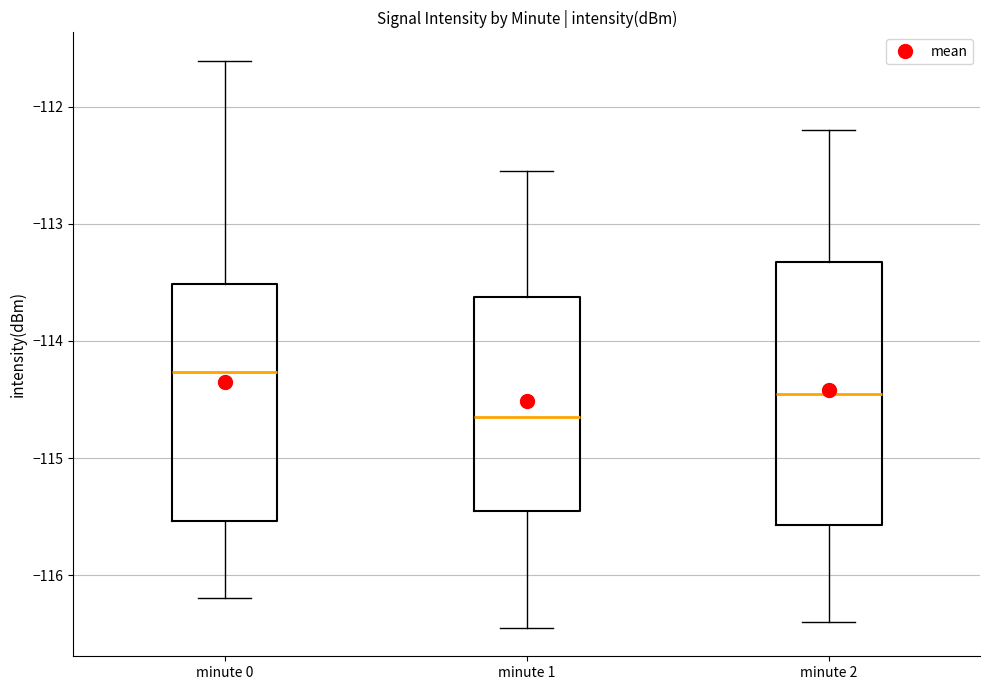

Which box's median line is the highest?

minute 0